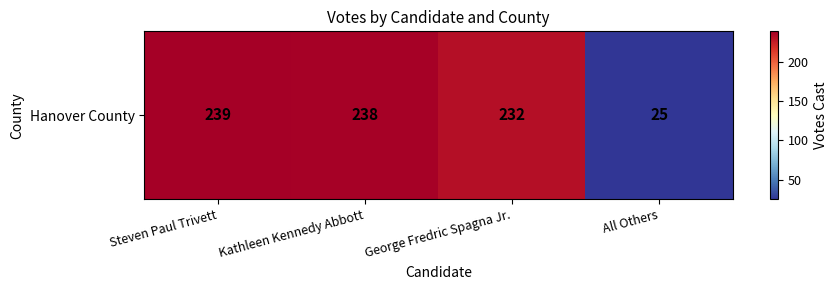

Reading left to right, list all the values displayed in this chart.

Steven Paul Trivett=239	Kathleen Kennedy Abbott=238	George Fredric Spagna Jr.=232	All Others=25